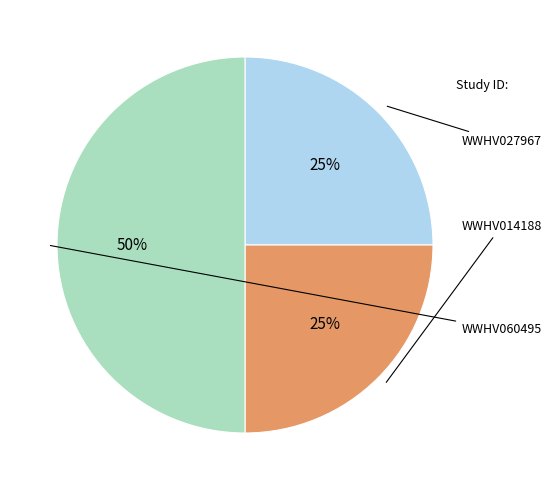

To the nearest percent, what is the difference between the largest and smallest slice percentages?

25%